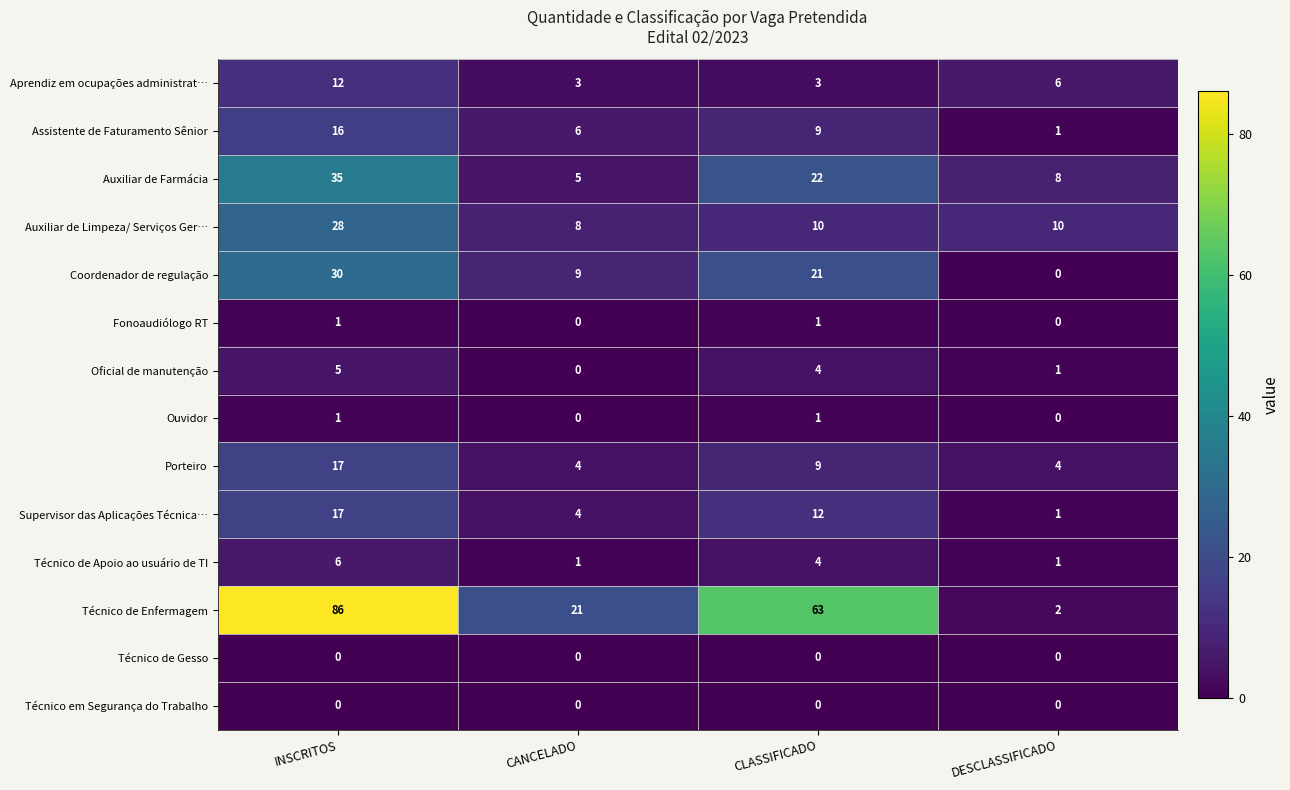

Which series has the largest total across all categories?

Técnico de Enfermagem